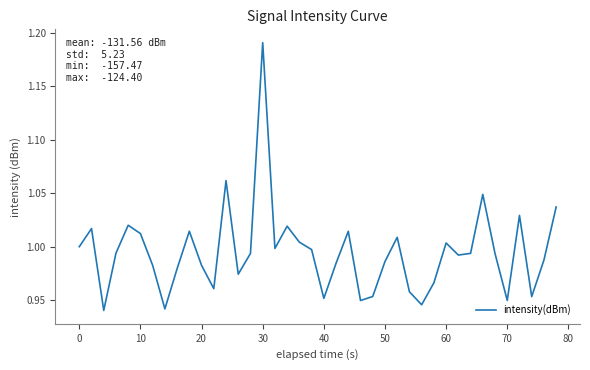

What is the difference between the maximum and minimum values?

0.3